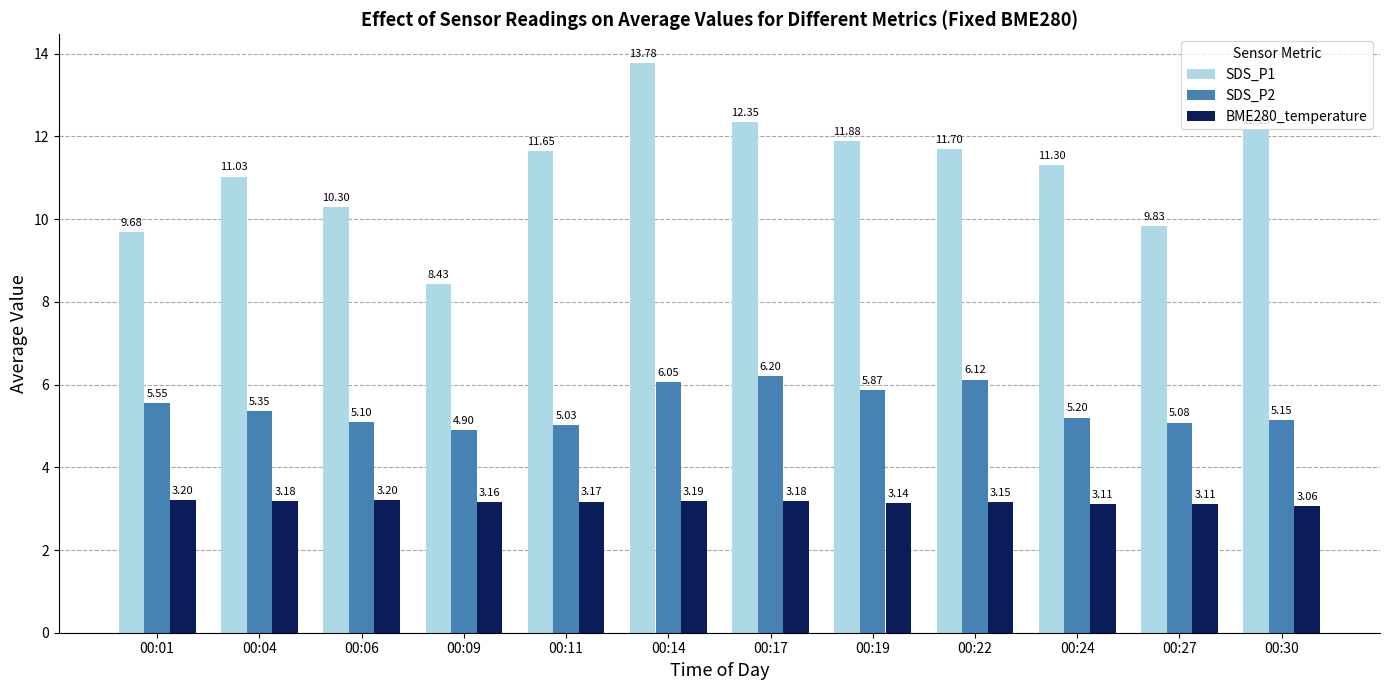

How many data points does each series have?

12